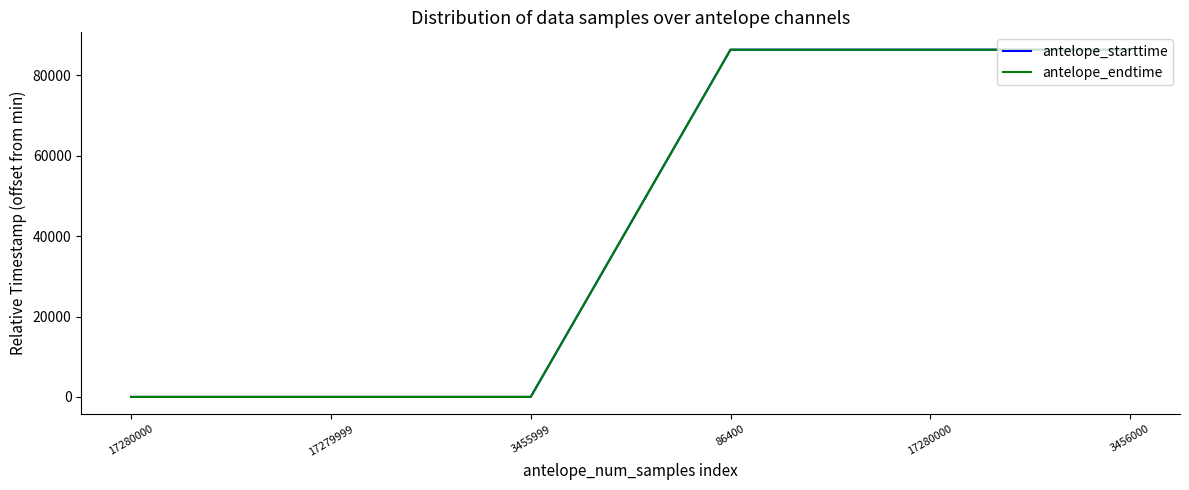

How many lines are shown in the chart?

2